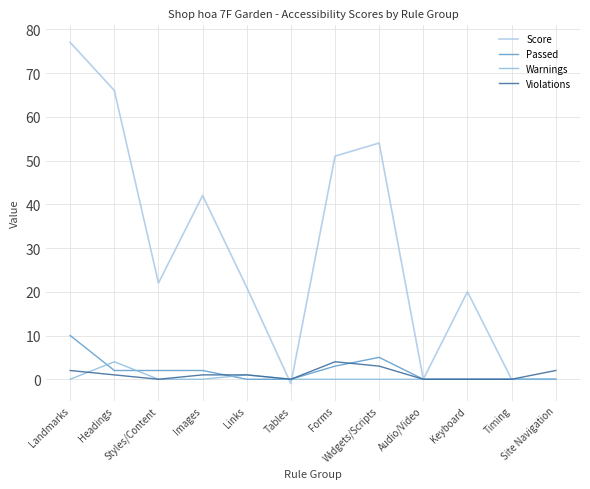

How many interior local peaks does the Score series have?

3